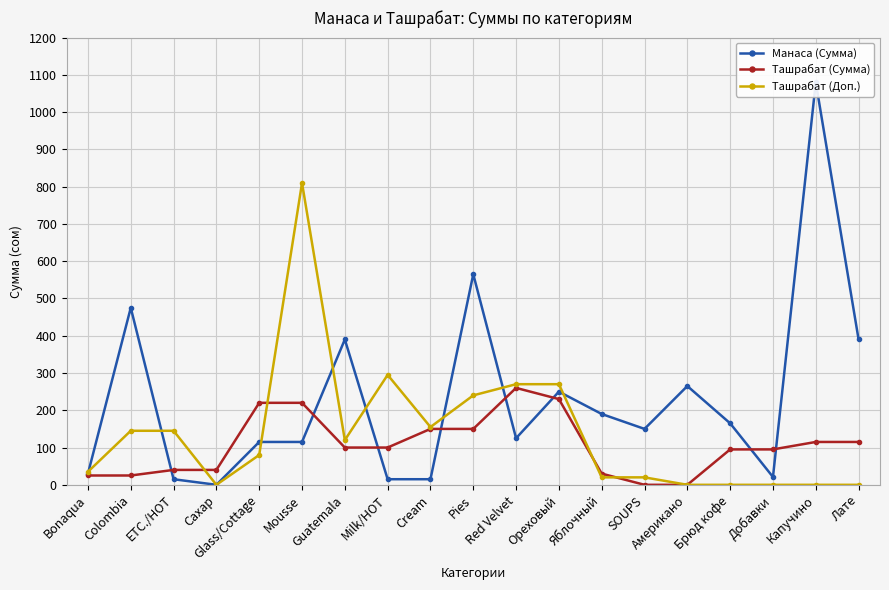

Between Guatemala and Ореховый, which is larger?

Guatemala